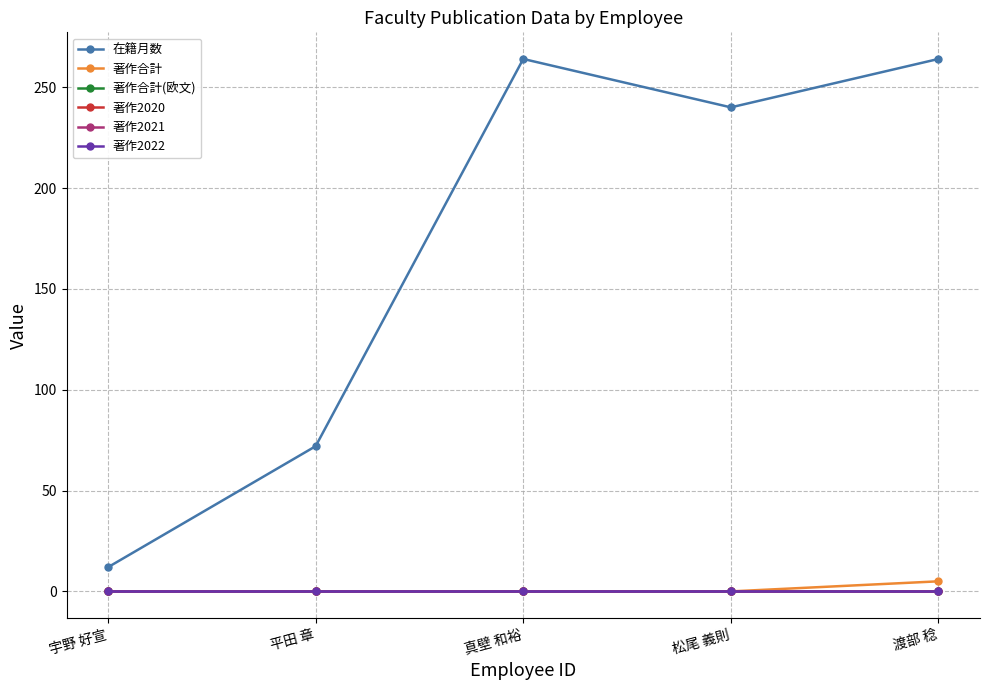

At how many categories does at least one series exceed 136?

3